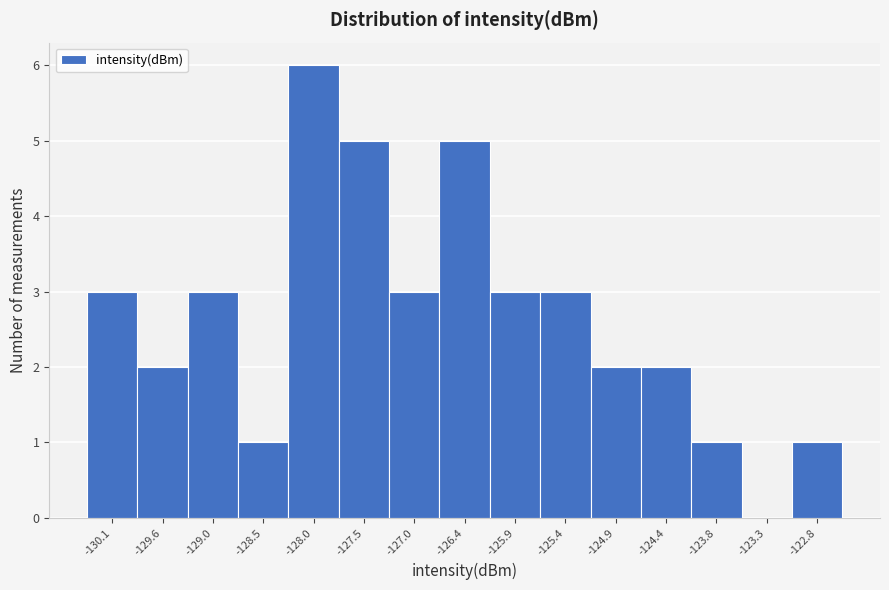

Reading left to right, extract all data points from this chart.

-130.1=3	-129.6=2	-129.0=3	-128.5=1	-128.0=6	-127.5=5	-127.0=3	-126.4=5	-125.9=3	-125.4=3	-124.9=2	-124.4=2	-123.8=1	-123.3=0	-122.8=1